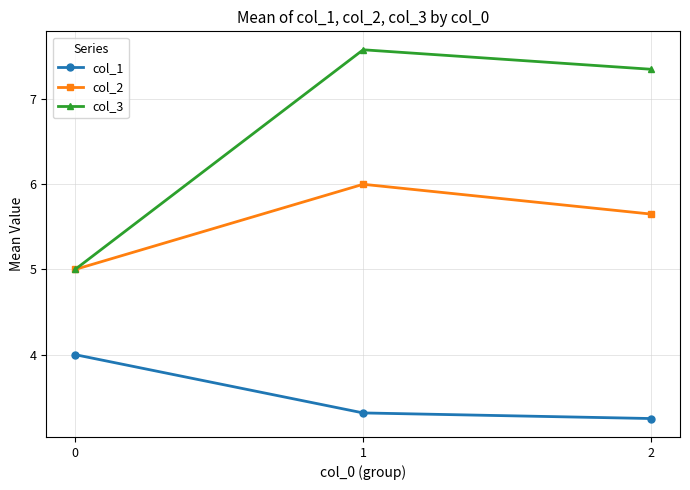

List the labels in order of col_2 value, largest first.

1, 2, 0